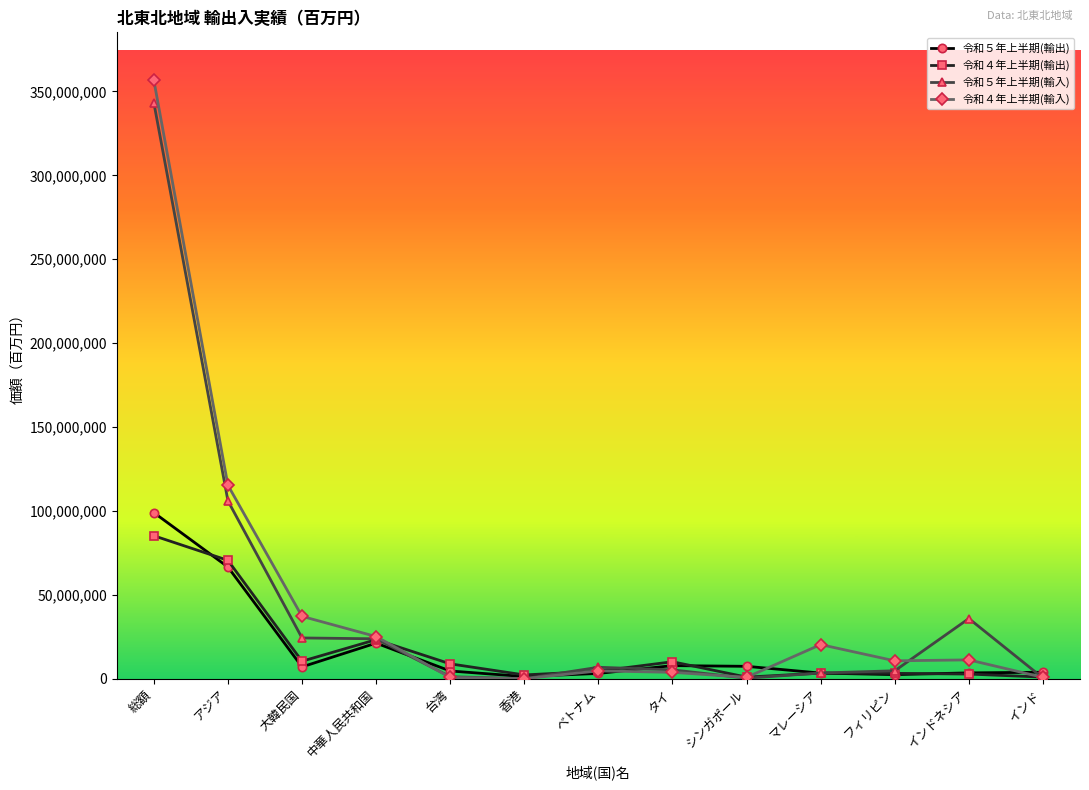

At how many categories does at least one series exceed 259973869?

1